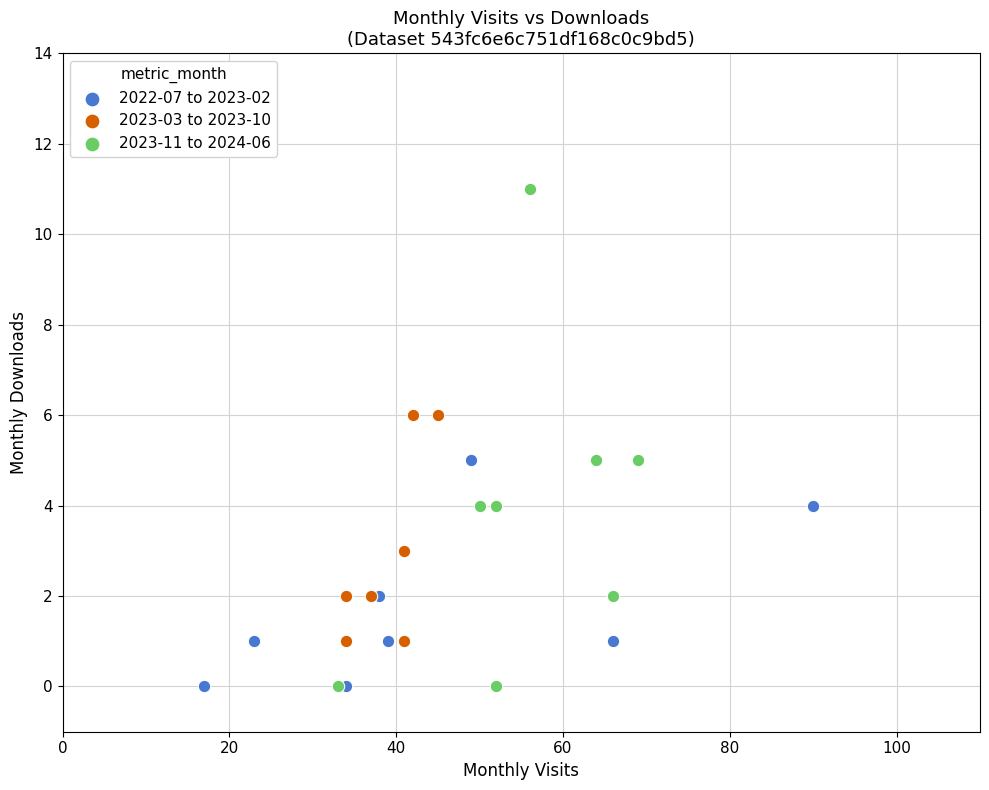

Which series has the largest Y range (max minus min)?

2023-11 to 2024-06